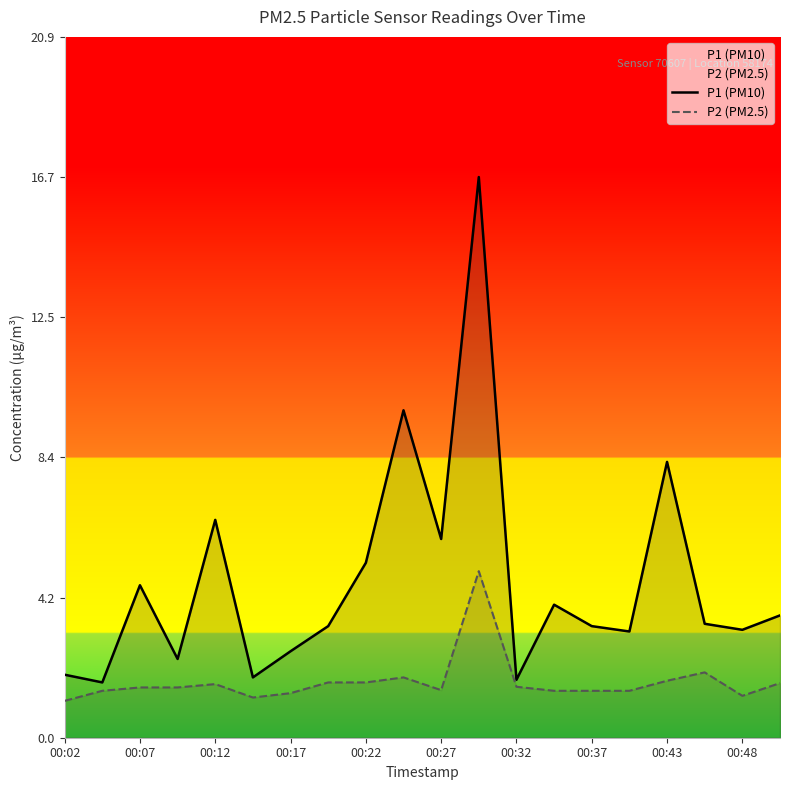

List the series in order of their peak value, highest first.

P1 (PM10), P2 (PM2.5)